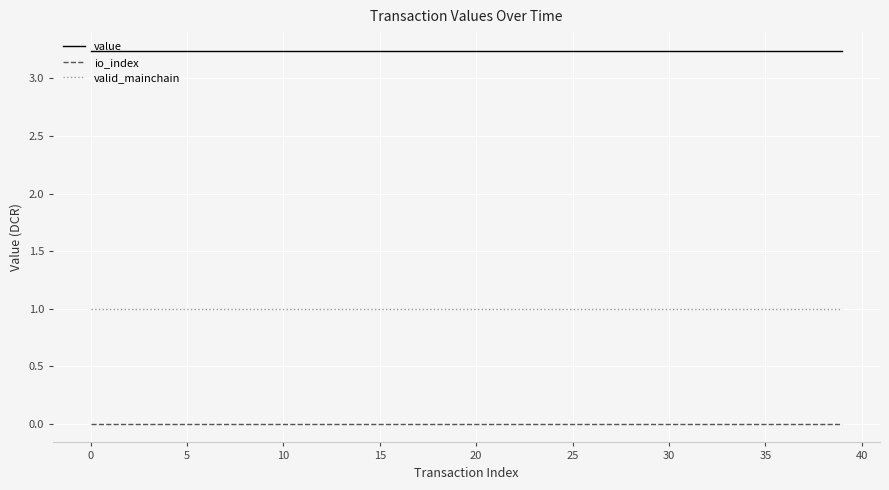

List the series in order of their peak value, lowest first.

io_index, valid_mainchain, value